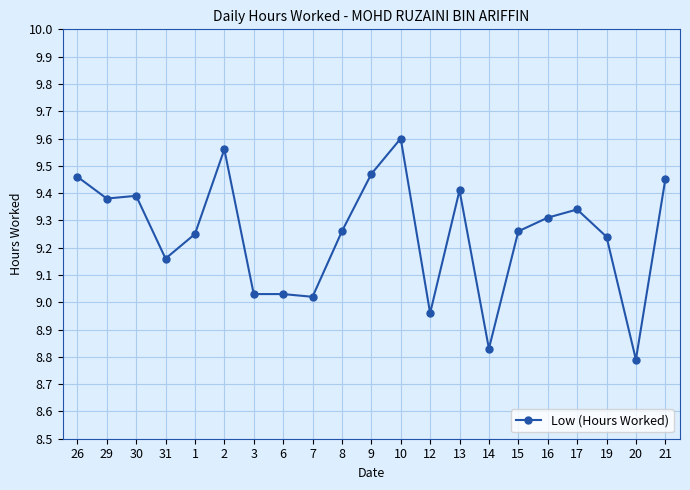

At which category does the chart reach its peak across all series?

10